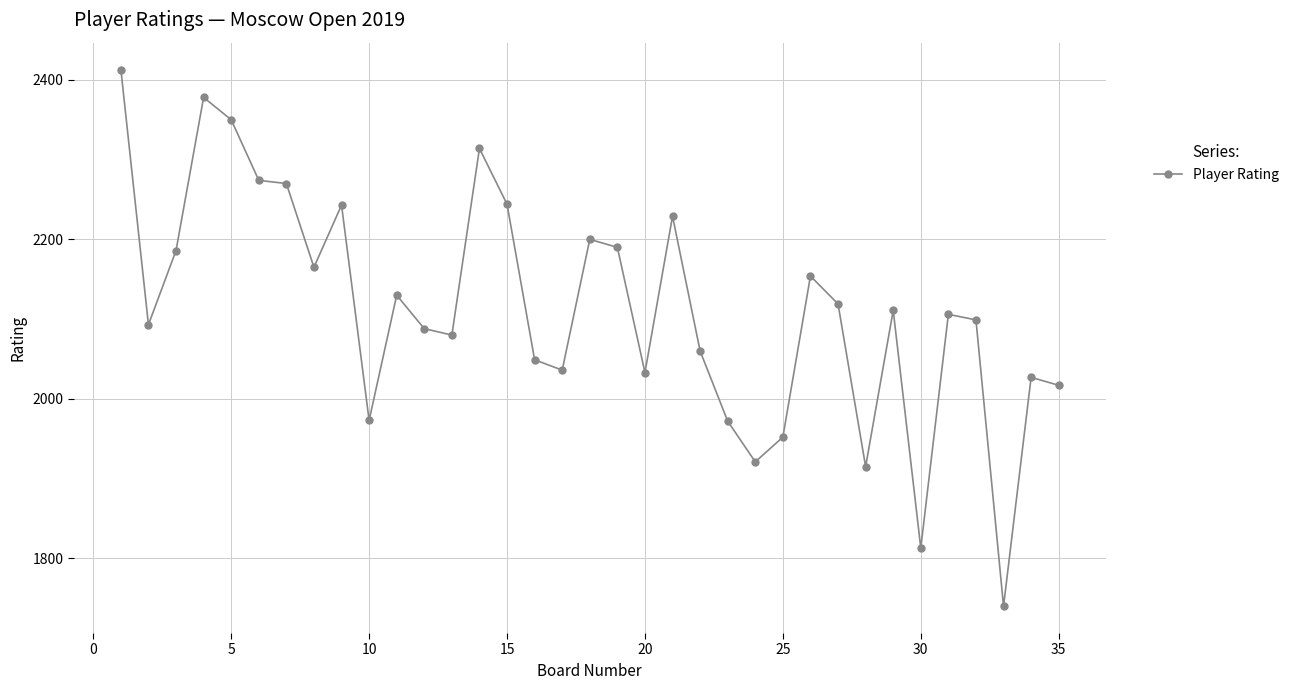

What is the average value?

2113